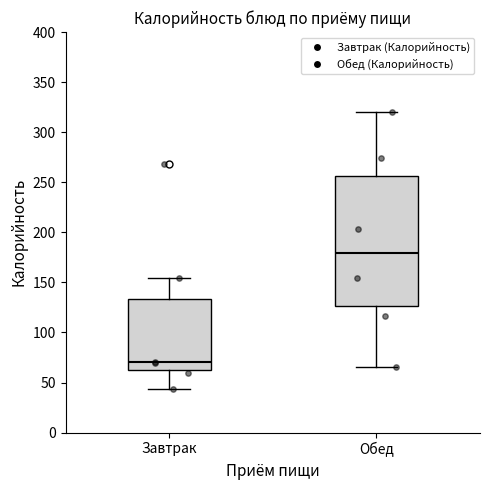

Which box is the tallest, from its lower edge to its upper edge?

Обед